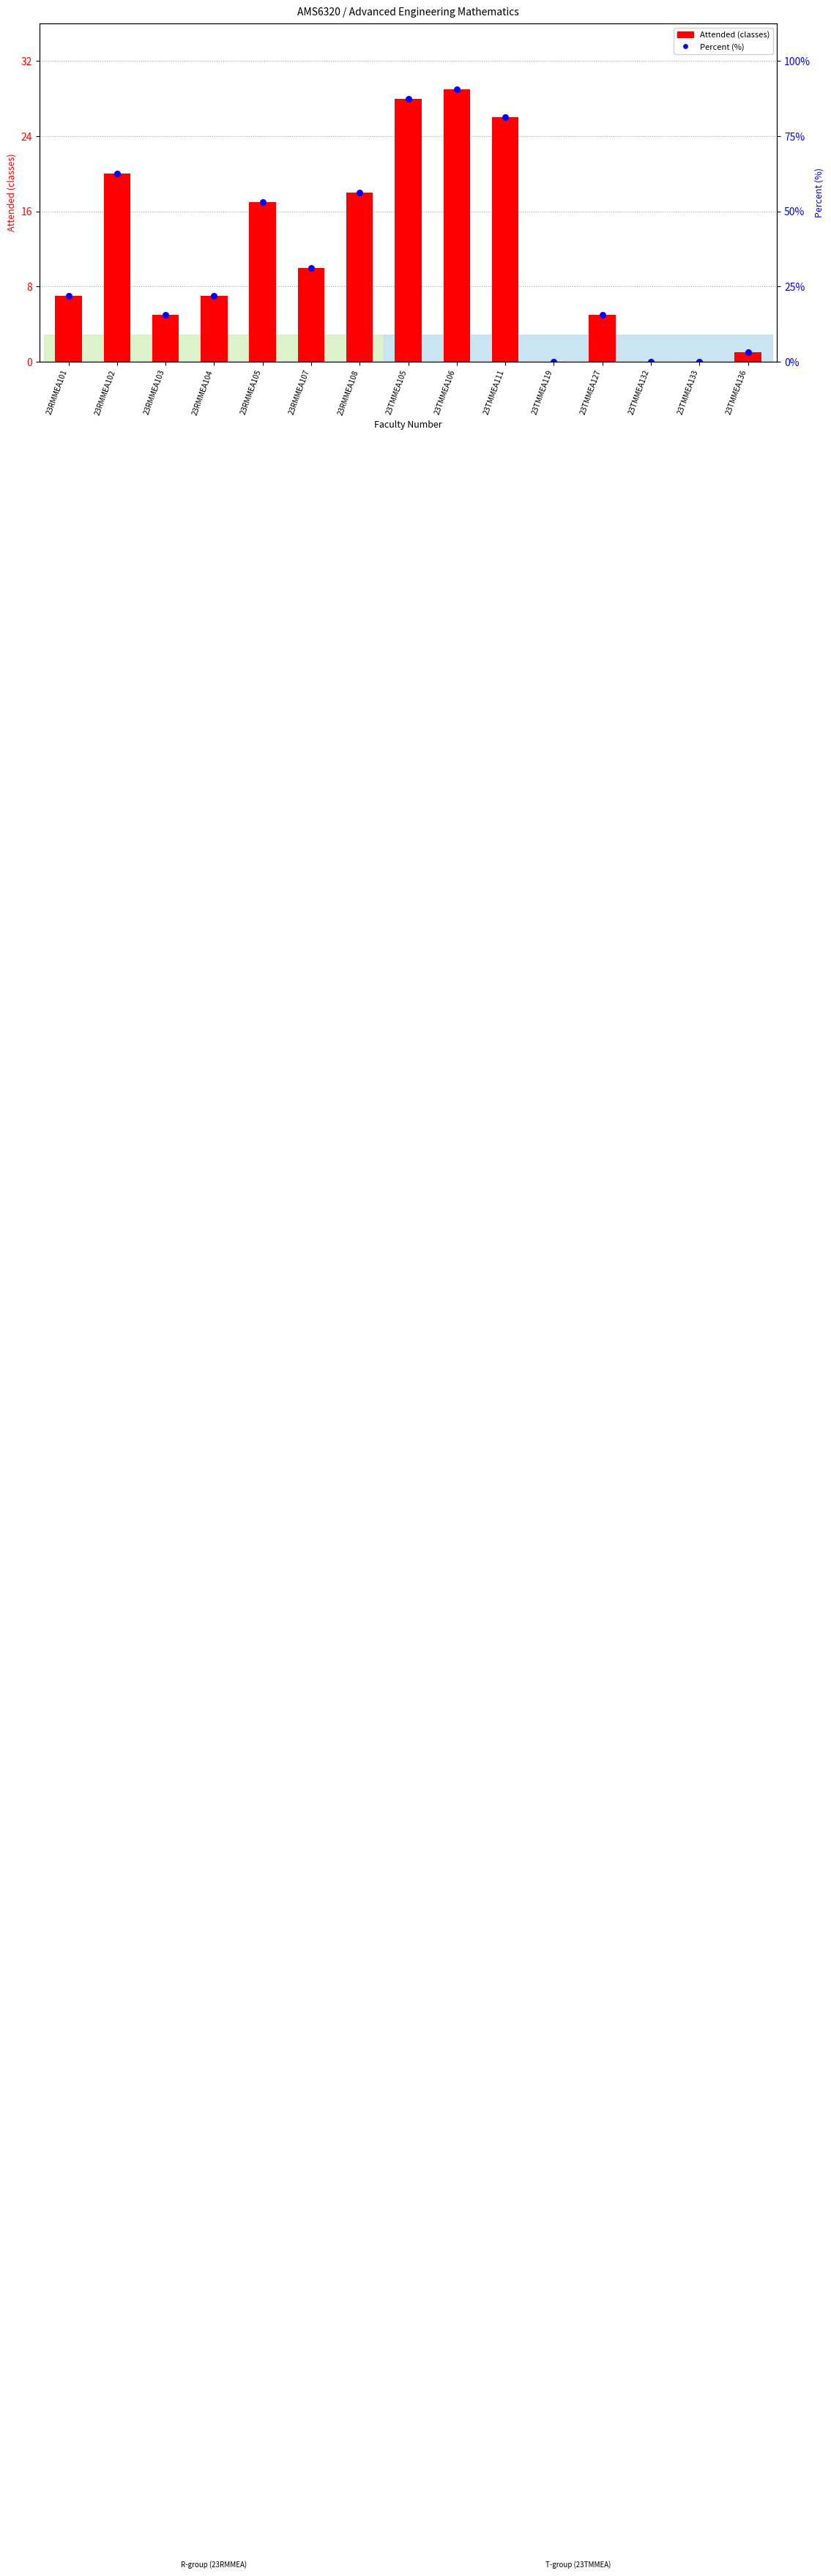

At how many categories does at least one series exceed 0?

12